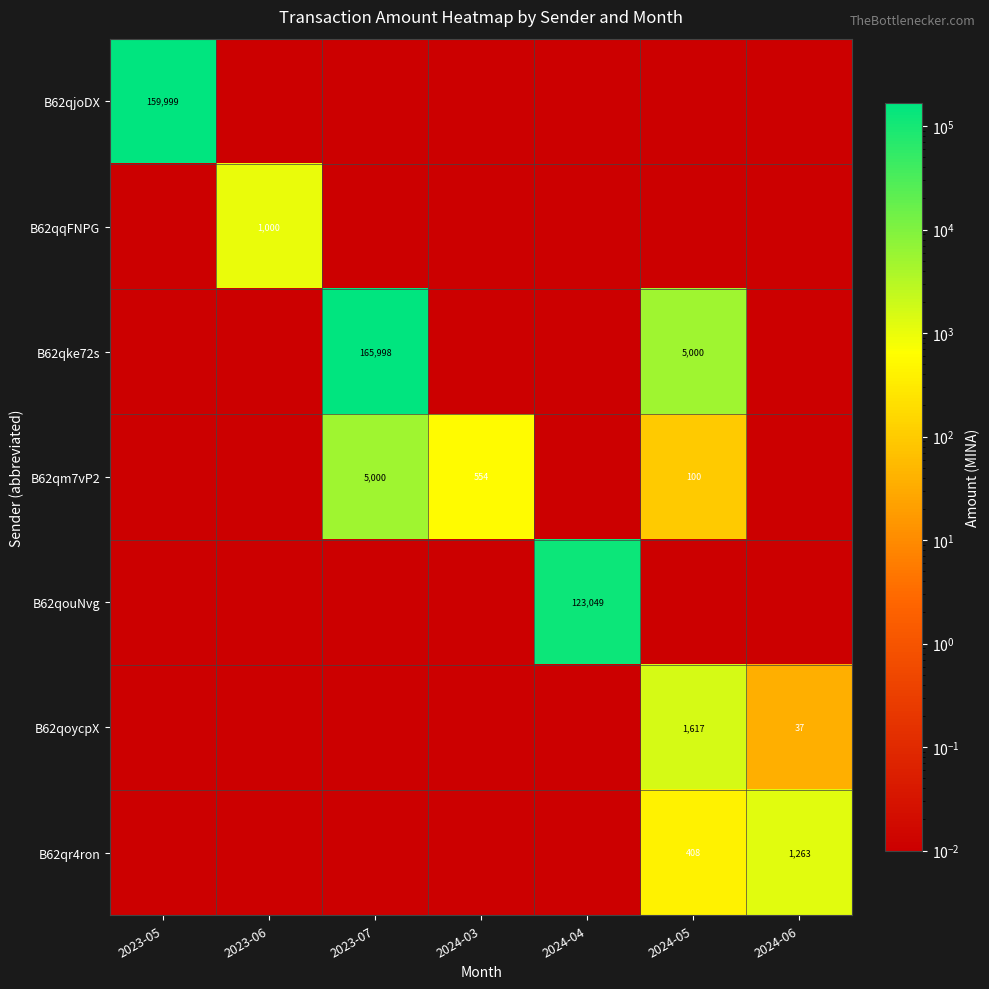

What is the difference between the maximum and minimum values in the B62qr4ron series?

1263.1